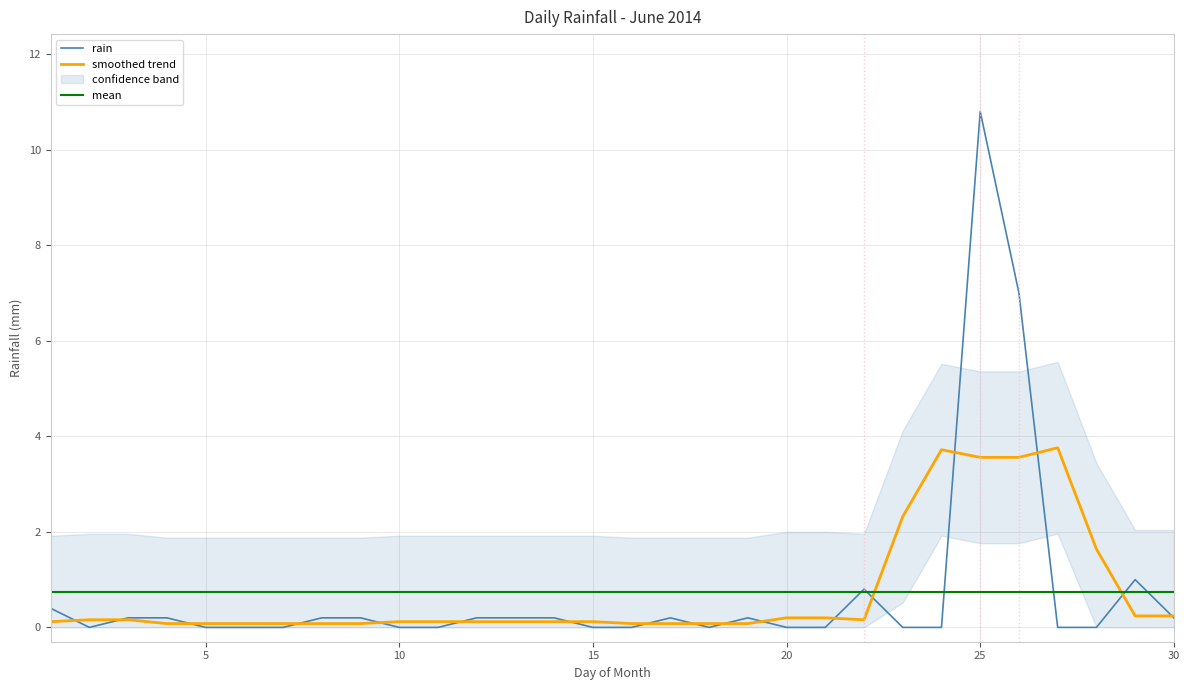

After their last crossing, which series has the higher values: rain or smoothed trend?

smoothed trend